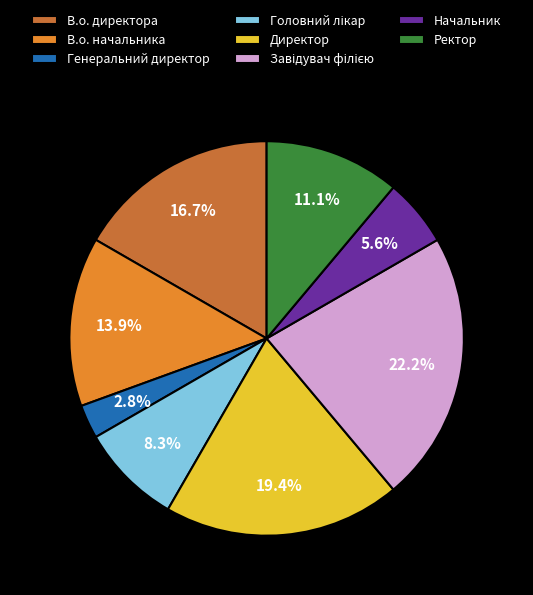

Combined, what portion of the pie is В.о. начальника and Генеральний директор?

16.7%